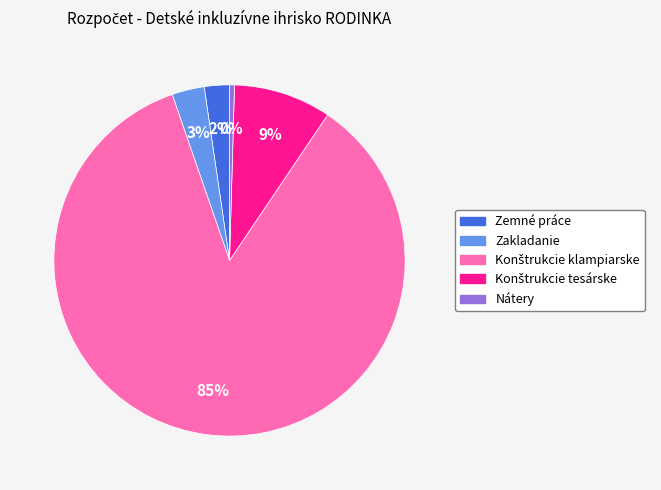

To the nearest percent, what percentage of the pie is Zemné práce?

2%